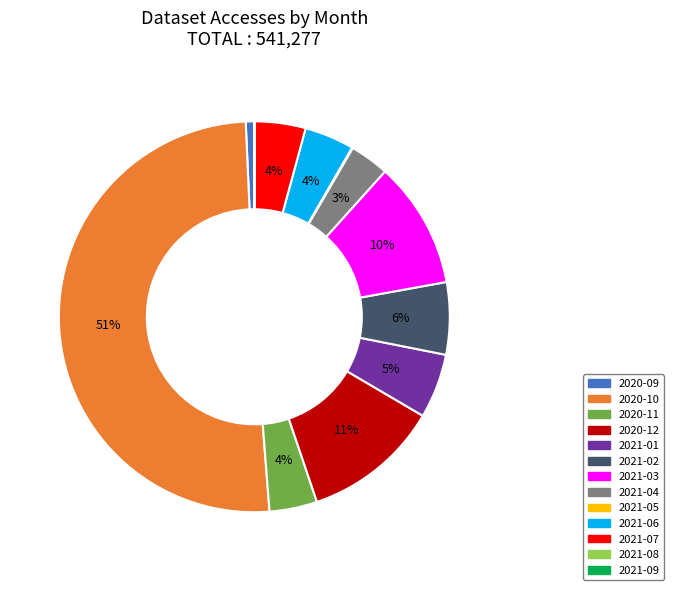

To the nearest percent, what is the average slice percentage?

8%